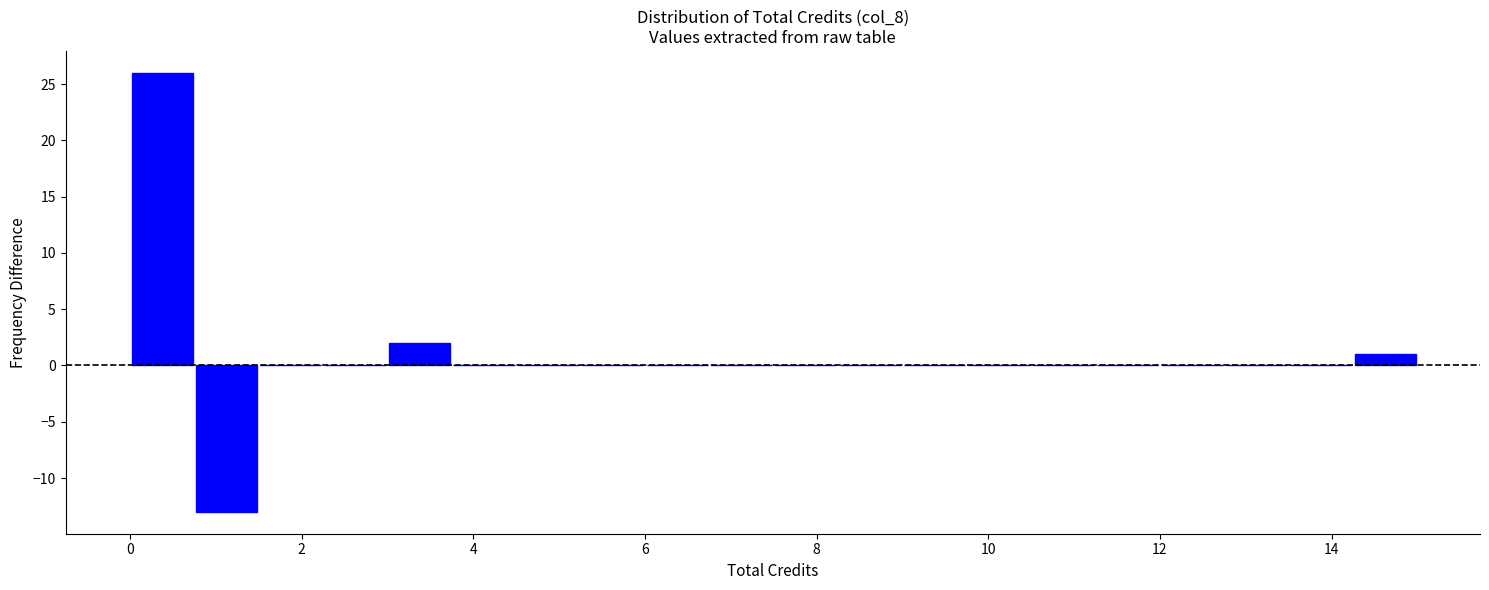

Read against the x-axis, roughly where is the centre of the tallest bar?

0.4